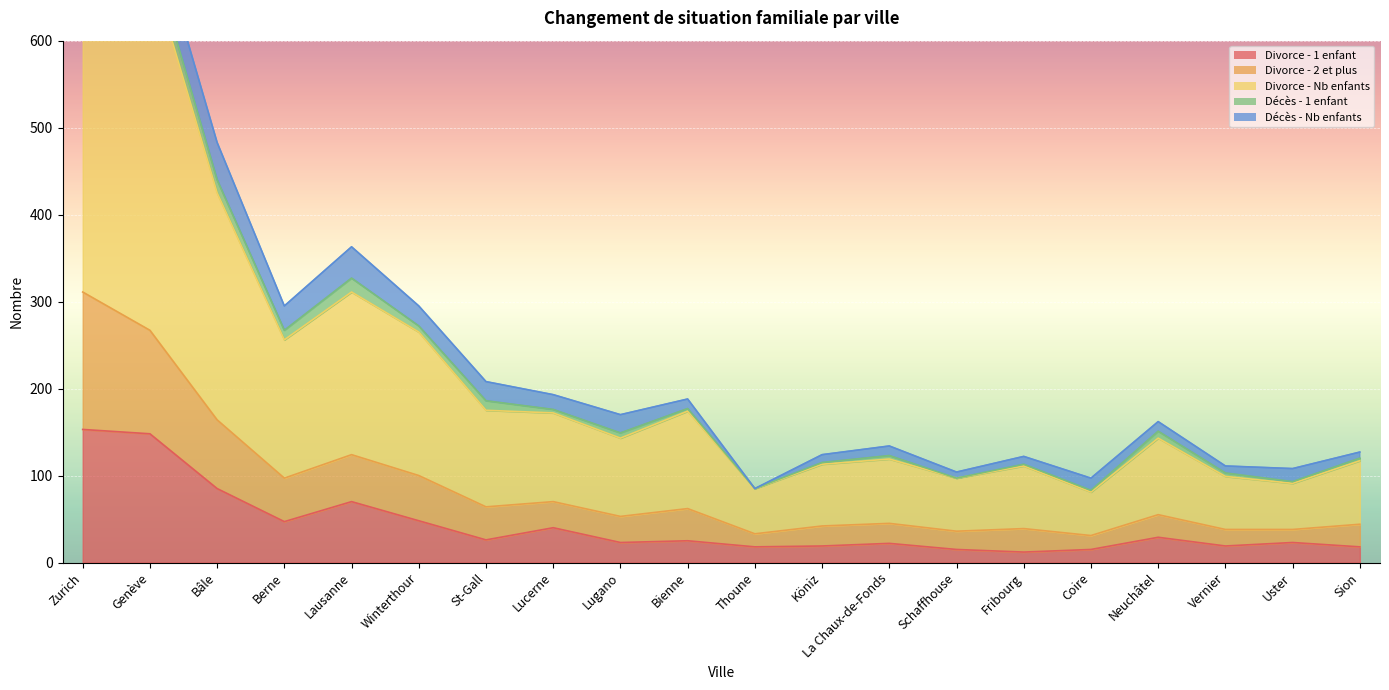

The value of Divorce - 1 enfant at Vernier is 19. True or false?

True